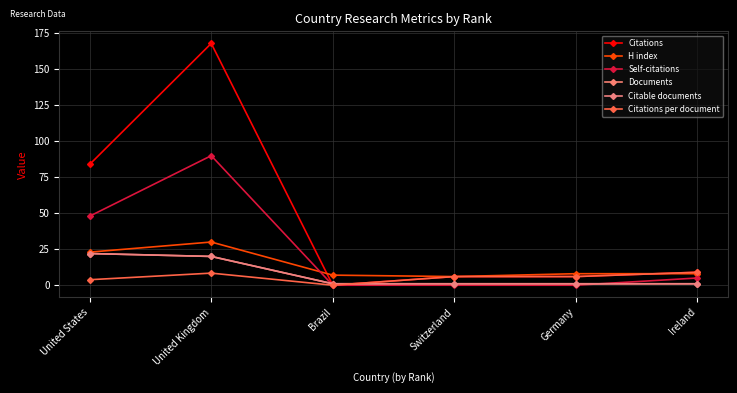

What is the value of the Documents point at the 3rd from the left?

1.0